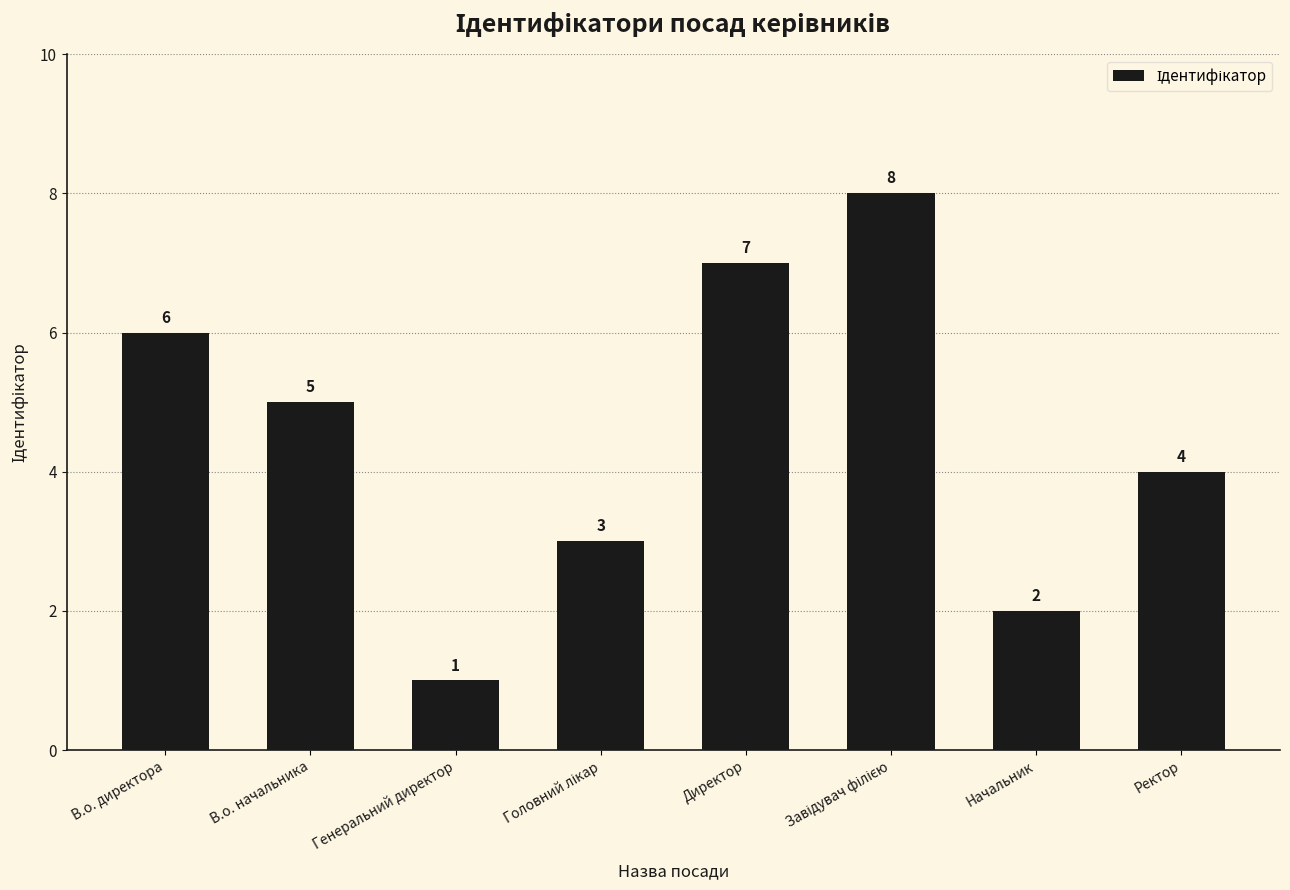

True or false: the data shows 3 at Начальник.

False